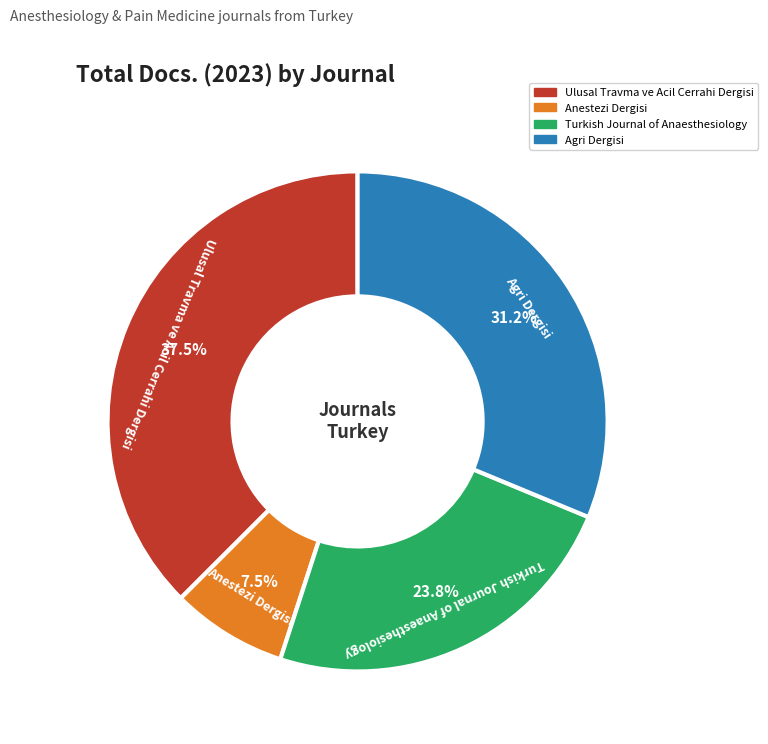

Is Anestezi Dergisi the majority of the pie?

No